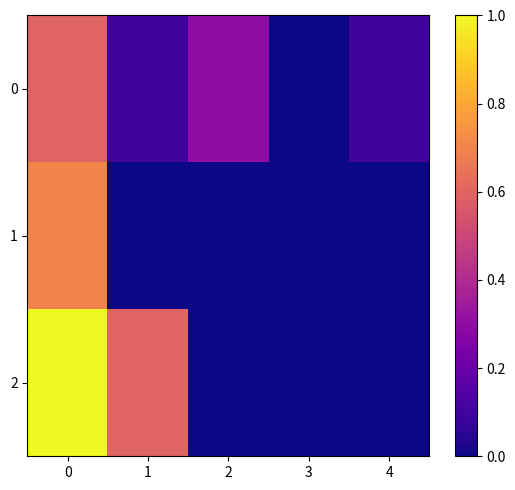

Which series has the widest spread of values?

2